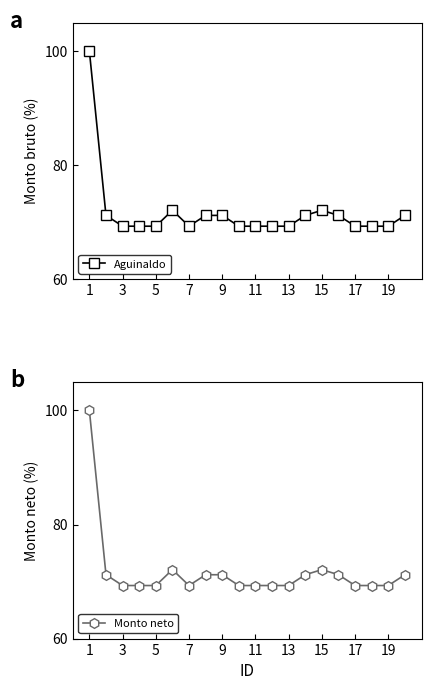

Reading left to right, extract all data points from this chart.

Aguinaldo: 100.0	71.2	69.3	69.3	69.3	72.1	69.3	71.2	71.2	69.3	69.3	69.3	69.3	71.2	72.1	71.2	69.3	69.3	69.3	71.2
Monto neto: 100.0	71.2	69.3	69.3	69.3	72.1	69.3	71.2	71.2	69.3	69.3	69.3	69.3	71.2	72.1	71.2	69.3	69.3	69.3	71.2